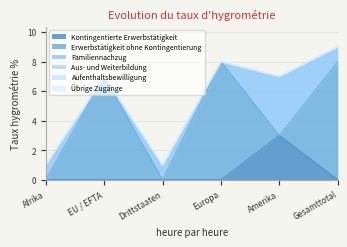

At which category does Familiennachzug reach its first local peak?

Drittstaaten